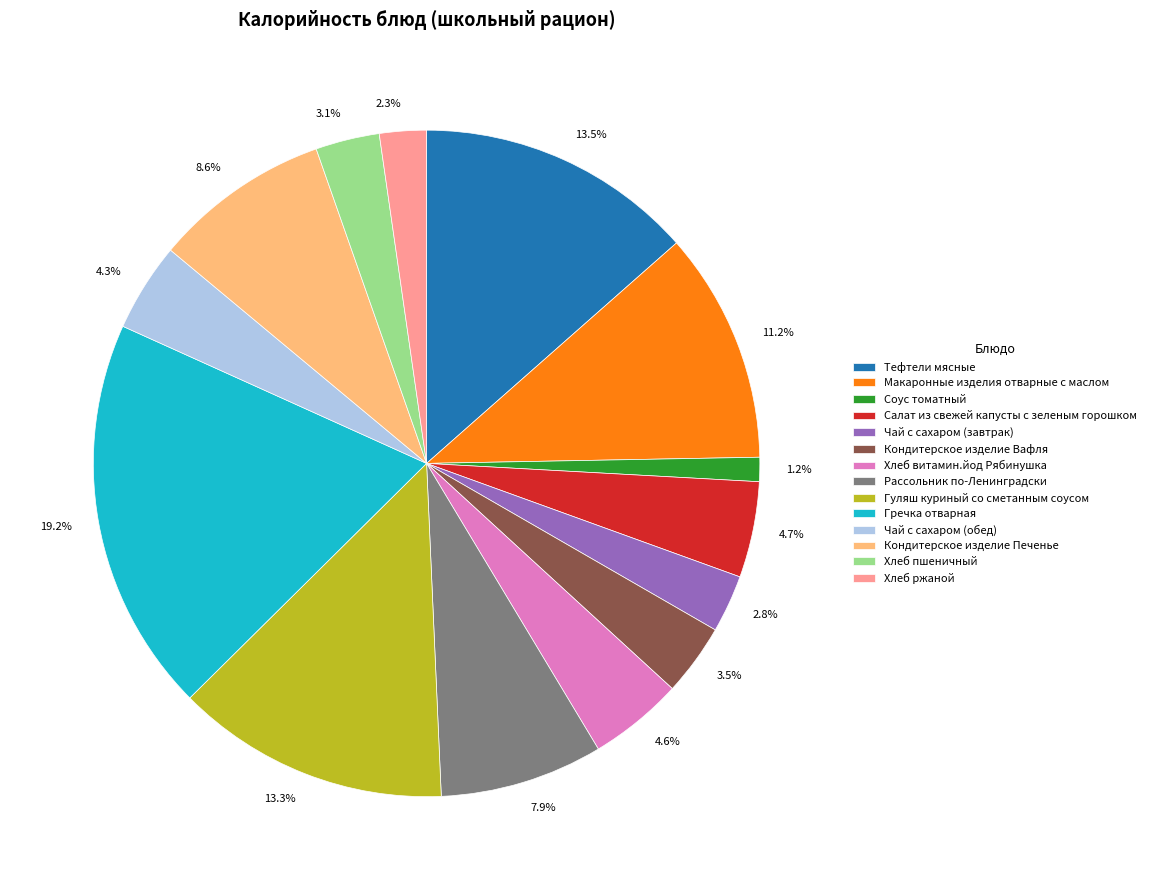

Combined, what portion of the pie is Тефтели мясные and Соус томатный?

14.7%